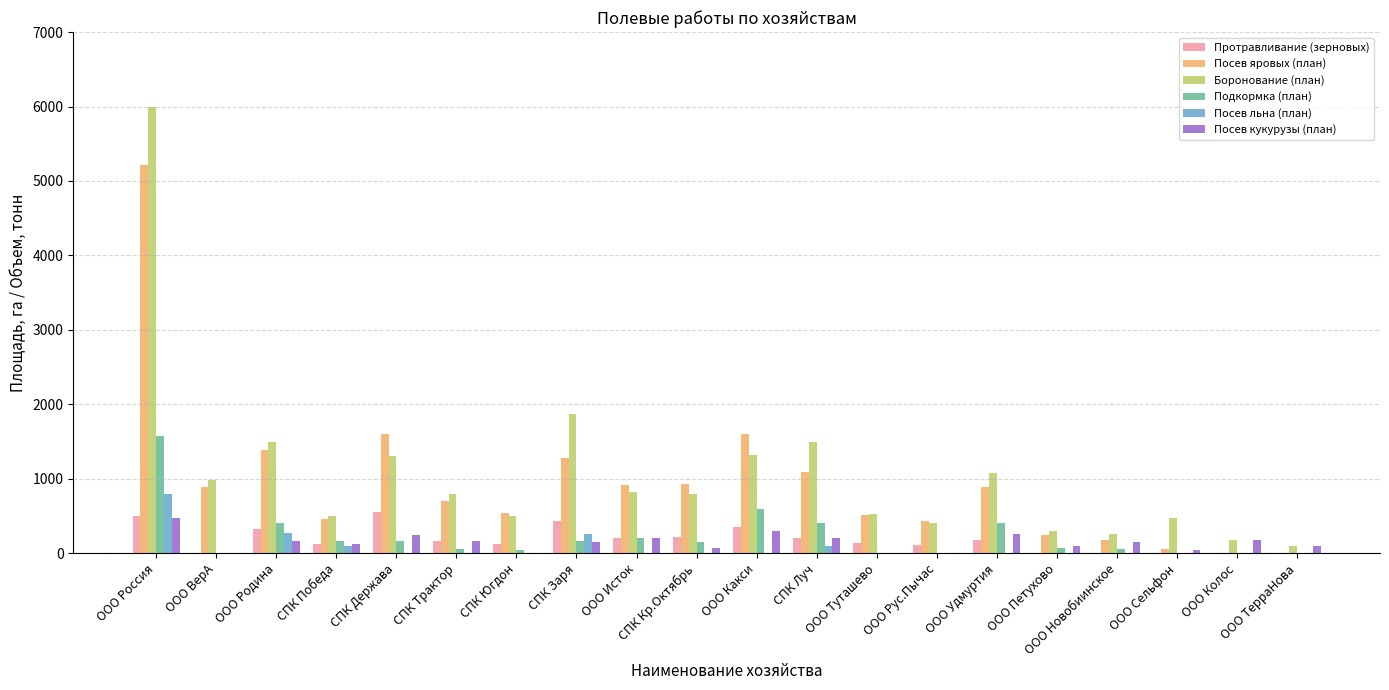

At which category is the sum across all series the highest?

ООО Россия